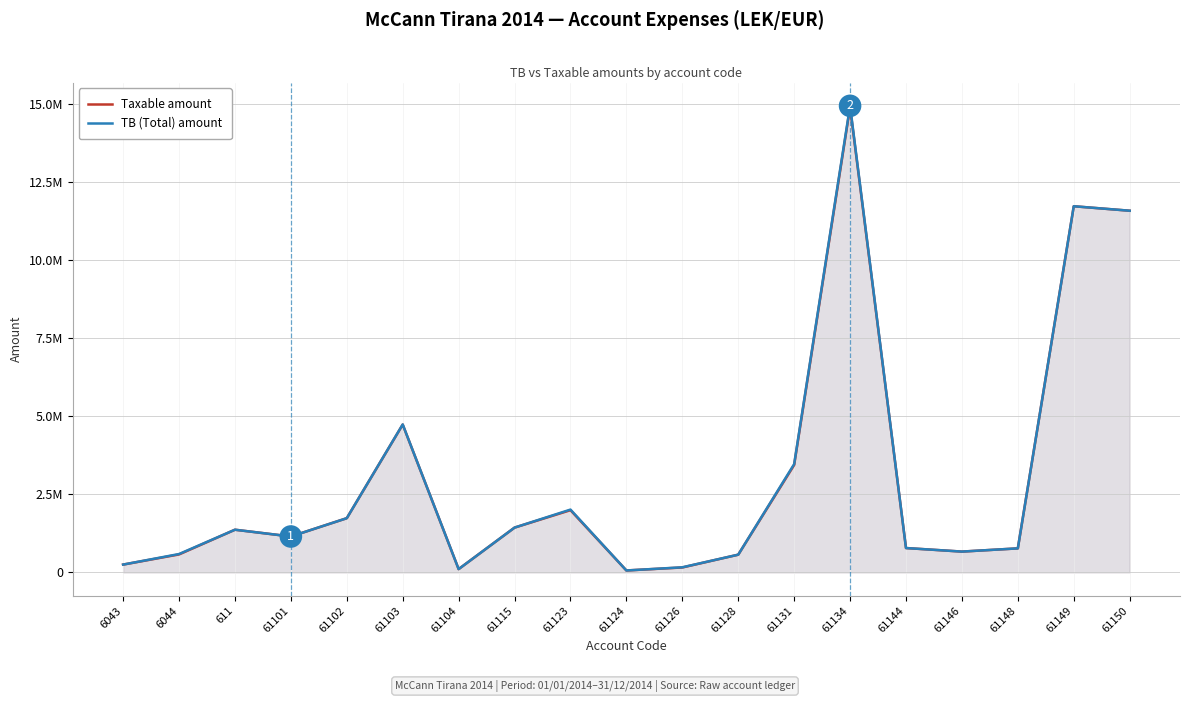

What is the minimum value for Taxable amount?

61813.2